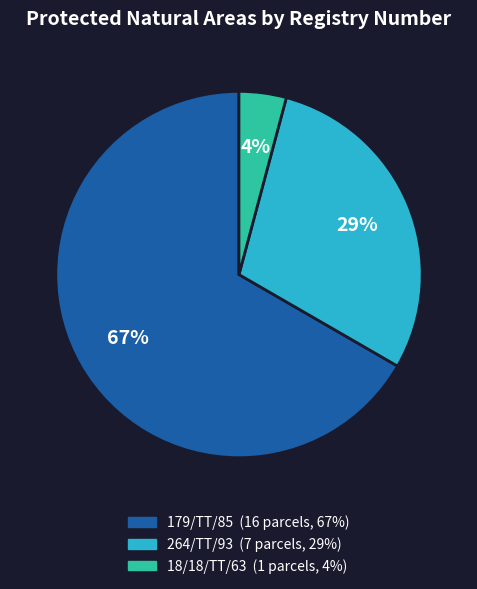

To the nearest percent, what is the combined percentage of 264/TT/93 and 179/TT/85?

96%